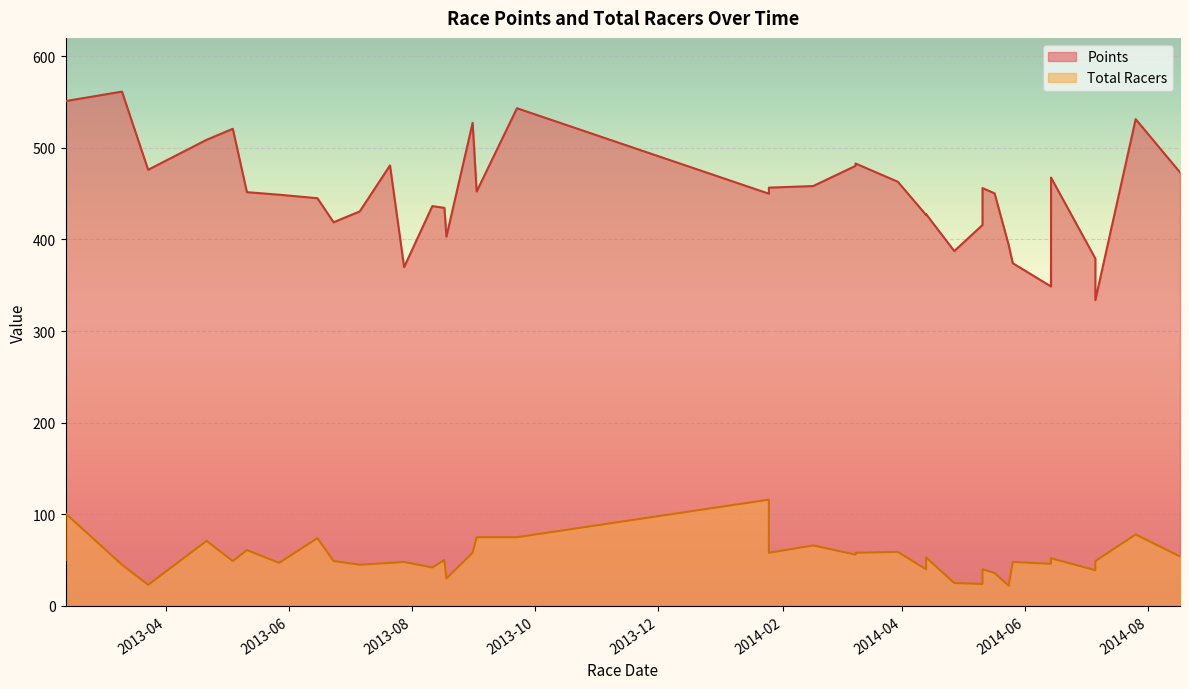

Which series has the widest spread of values?

Points